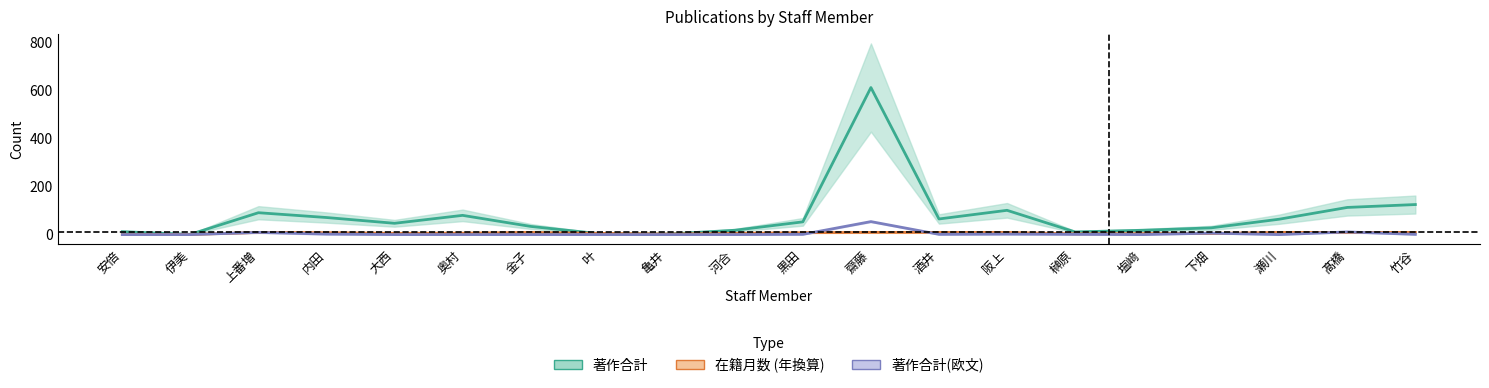

What is the value of the 著作合計 point at the 3rd from the left?

91.0